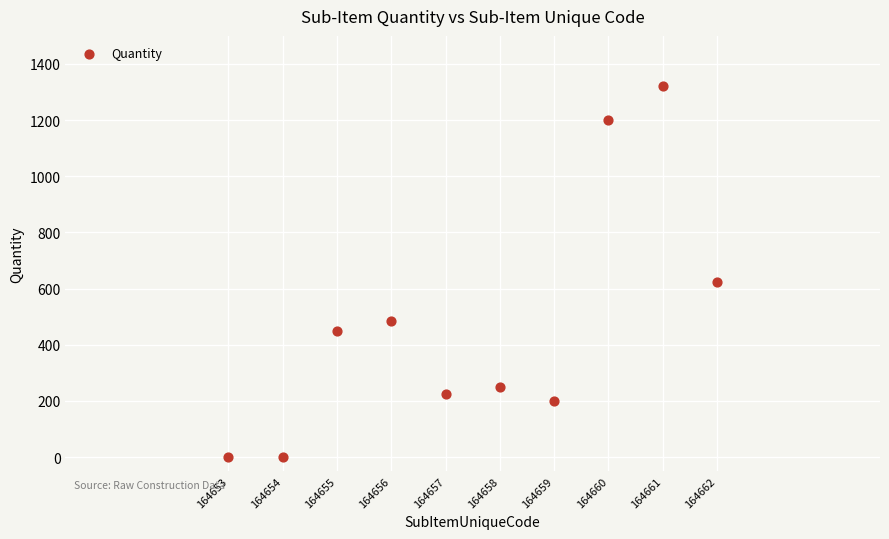

What Y value in the scatter plot is closest to 660?

625